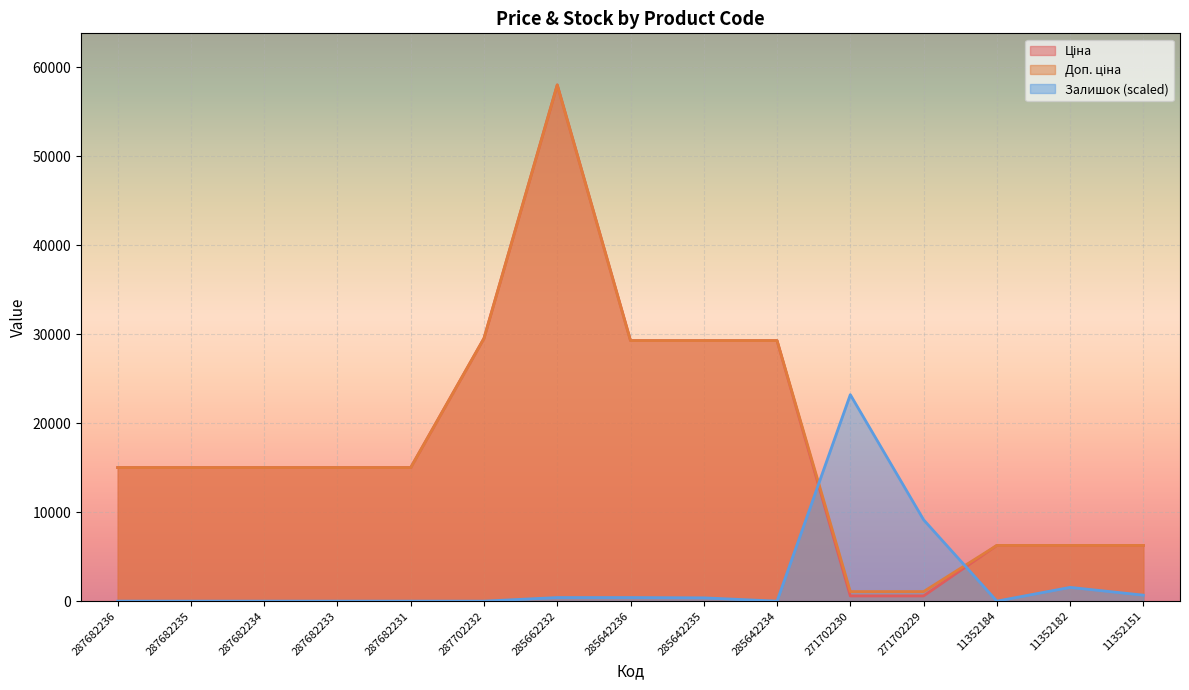

Which series has the widest spread of values?

Ціна